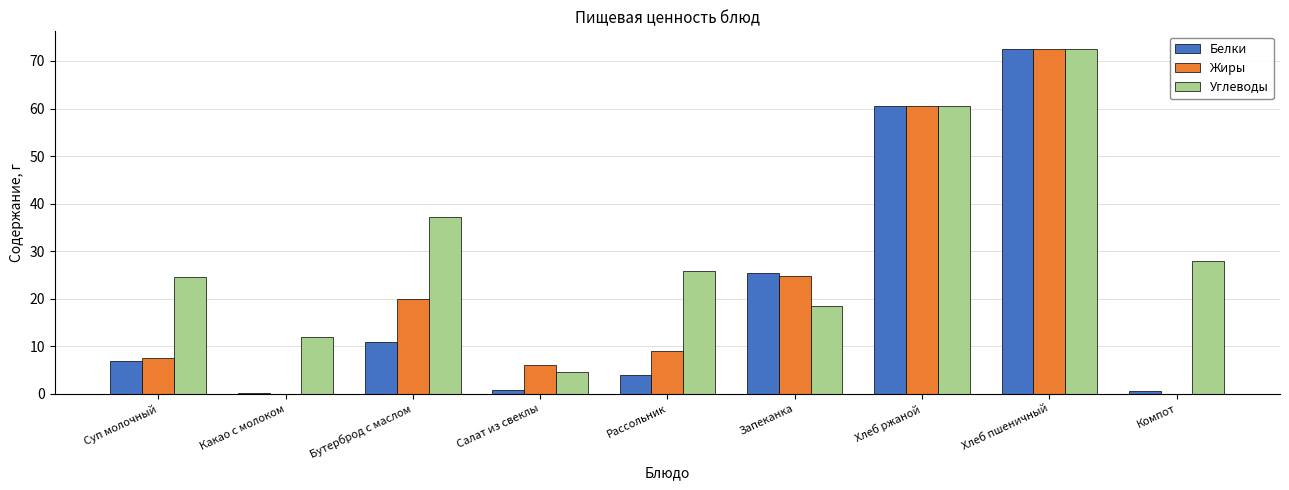

Which series changed the most between Суп молочный and Хлеб пшеничный?

Белки